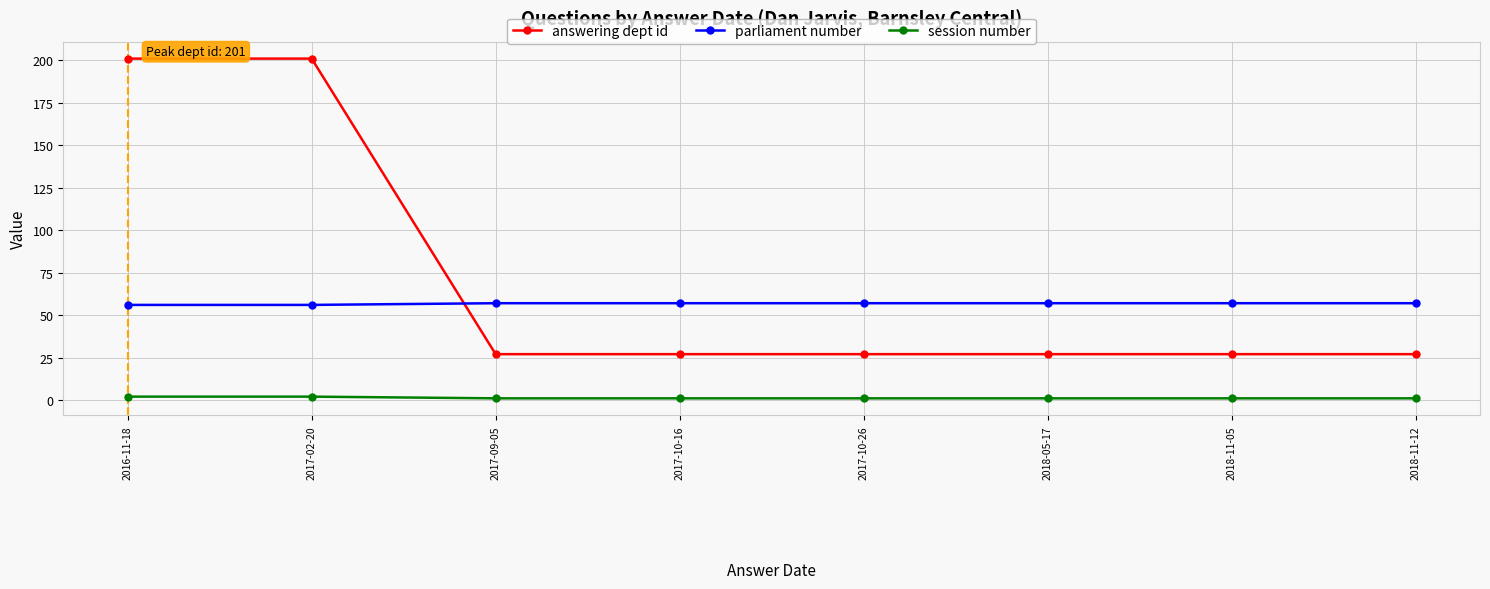

What is the spread (max minus min) of values at 2018-05-17?

56